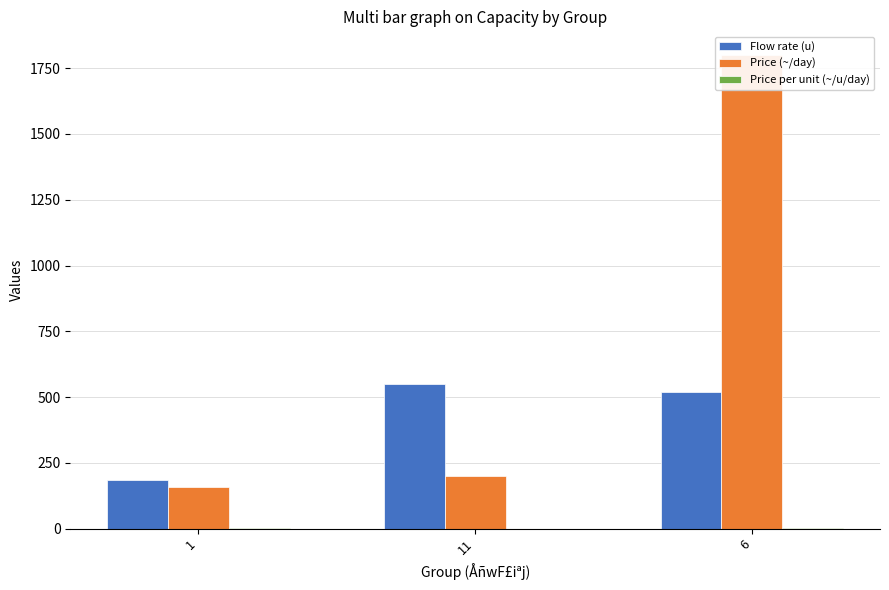

The Price (~/day) series shows 56.1 at 1. True or false?

False